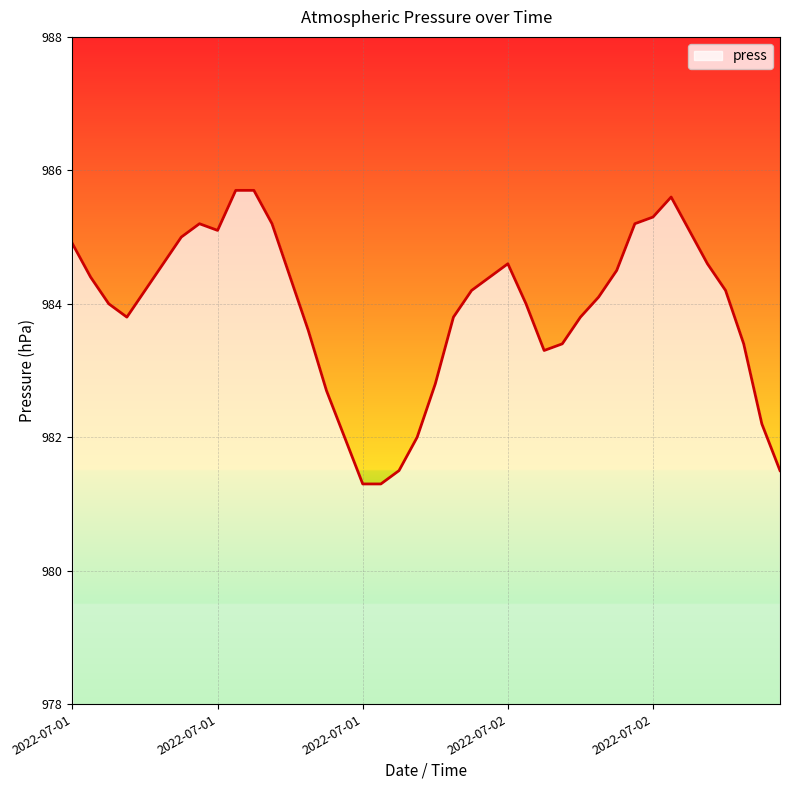

True or false: there are more than 2 points higher than both neighbors.

True